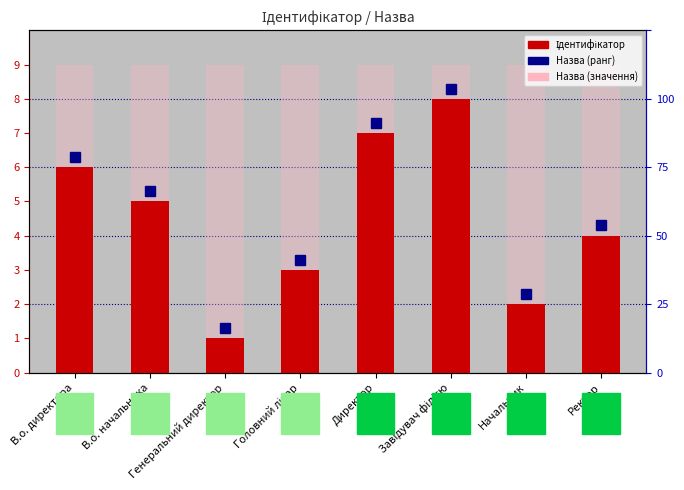

What is the sum of the values at Головний лікар and В.о. начальника?

8